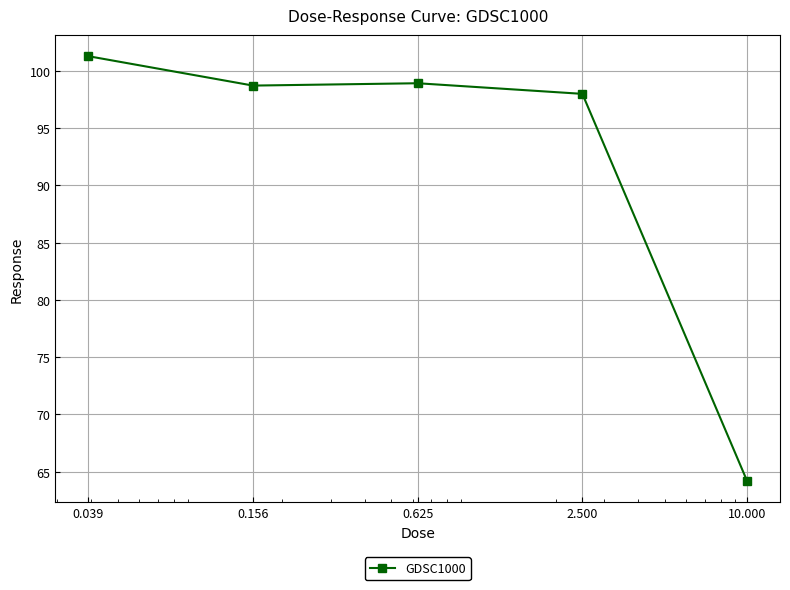

What is the smallest value displayed?

64.2